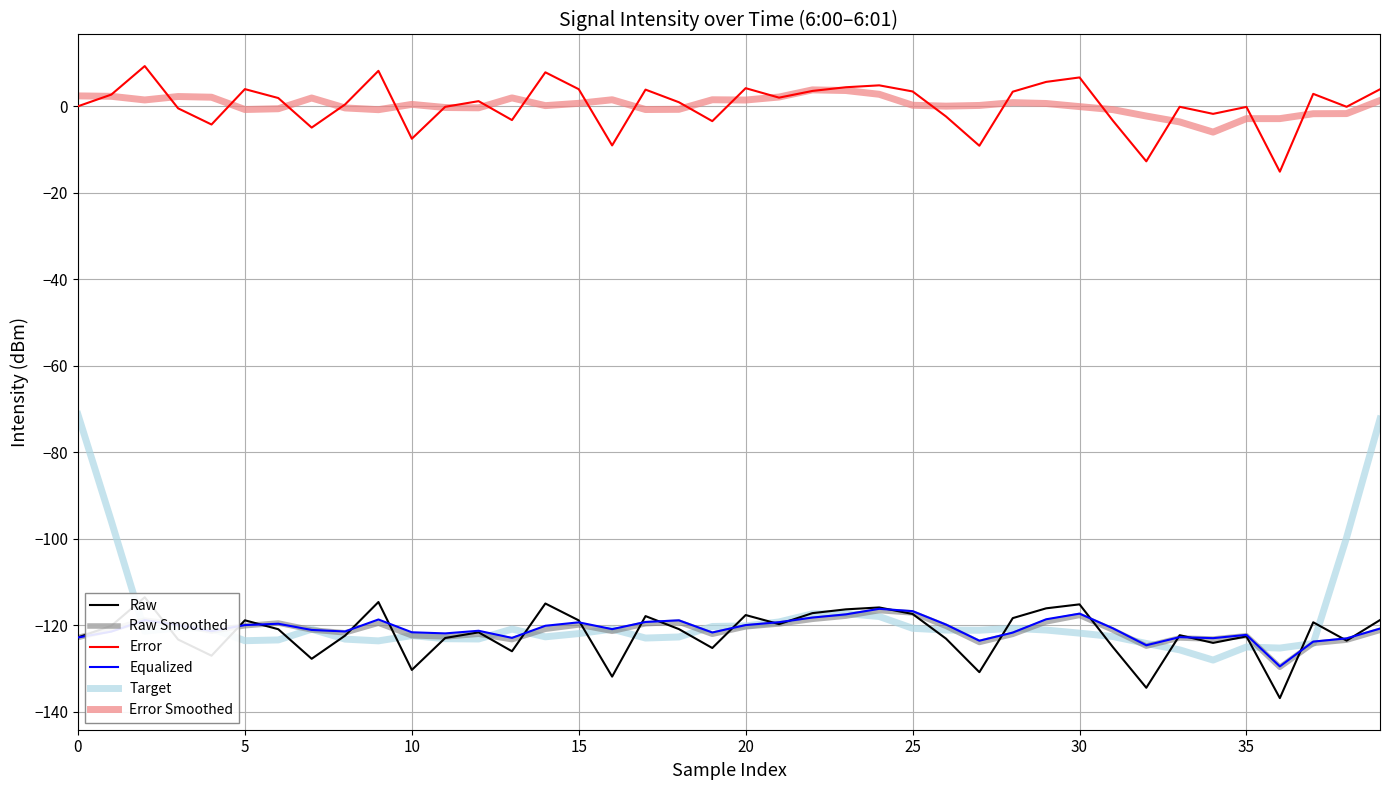

At which label is Error Smoothed closest to -1?

9